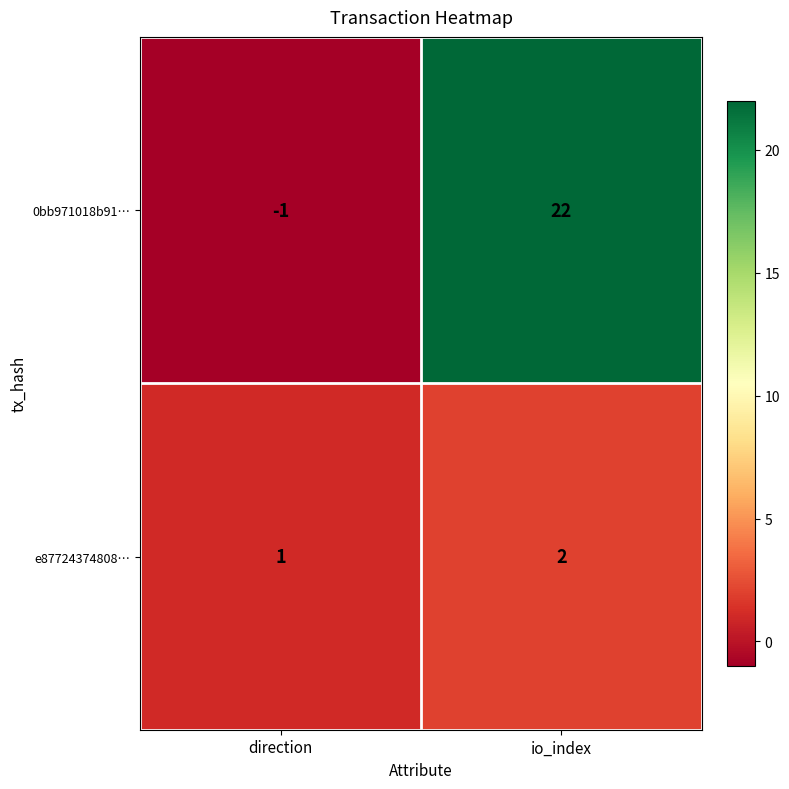

The 0bb971018b91… series shows 7 at io_index. True or false?

False